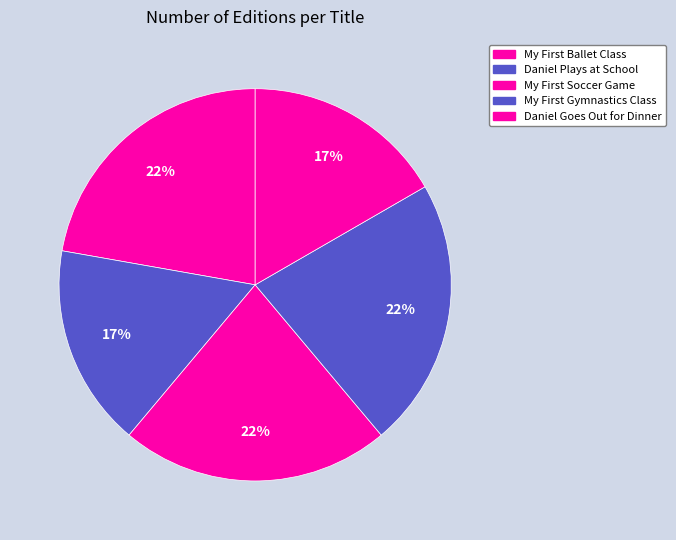

Is there any slice that represents more than half of the pie?

No